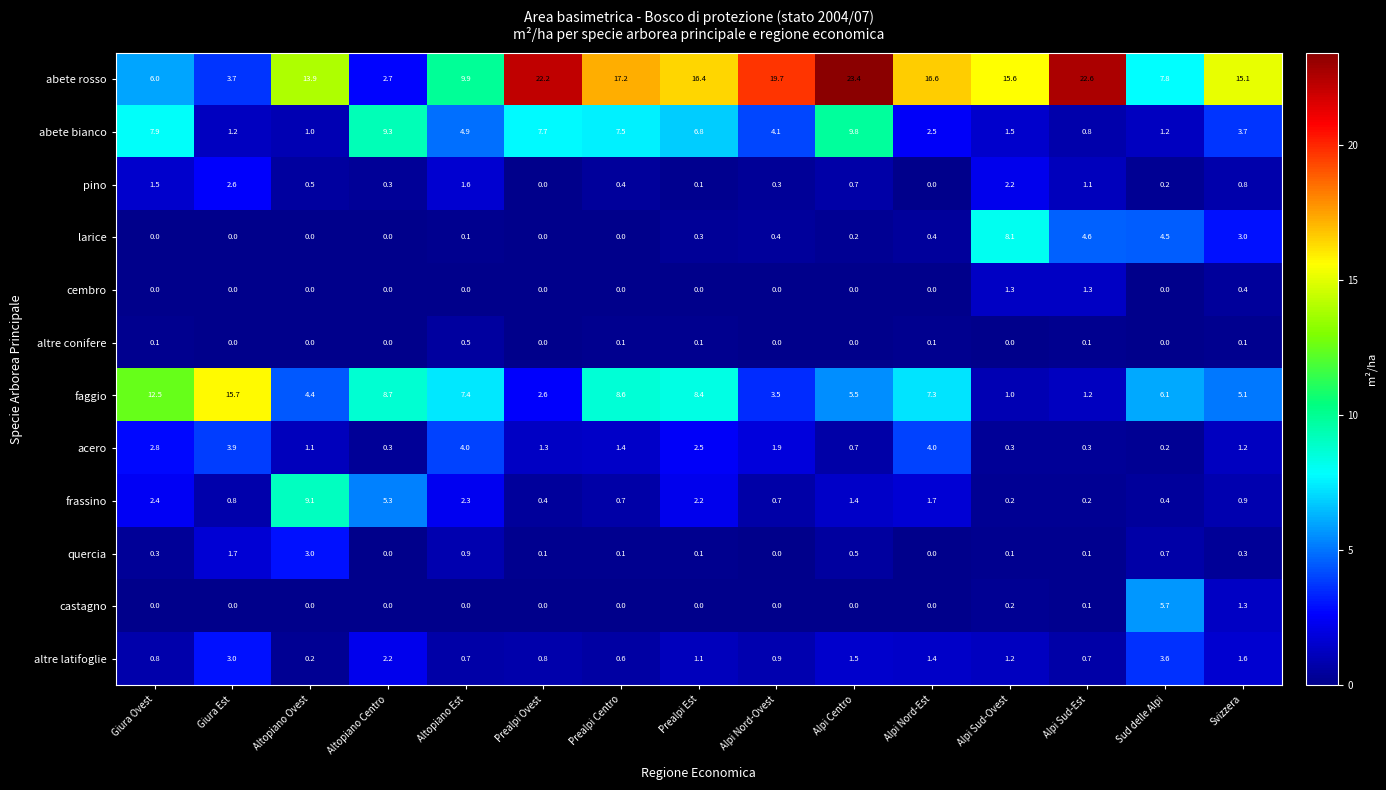

What is the greatest value displayed?

23.4